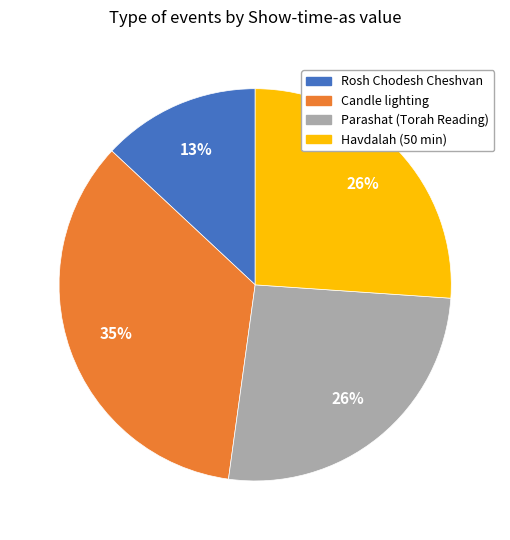

What is the ratio of the value at Candle lighting to the value at Parashat (Torah Reading)?

1.3